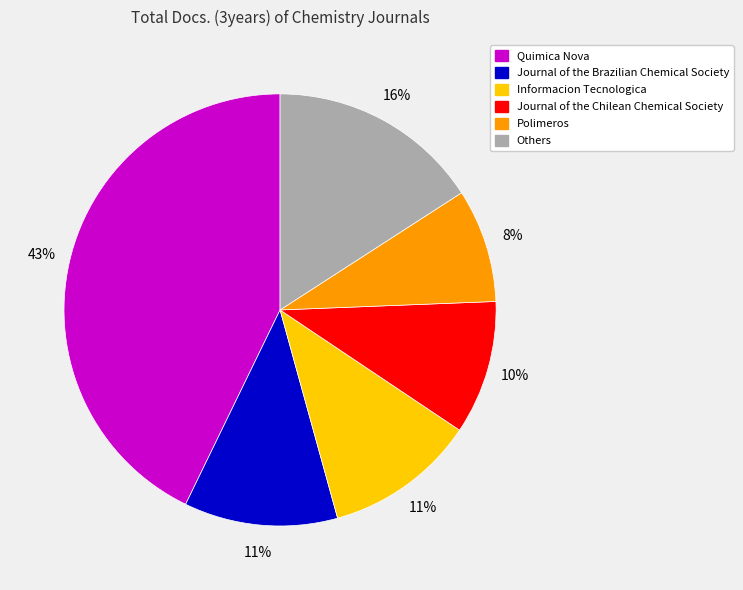

Does any single category account for the majority?

No